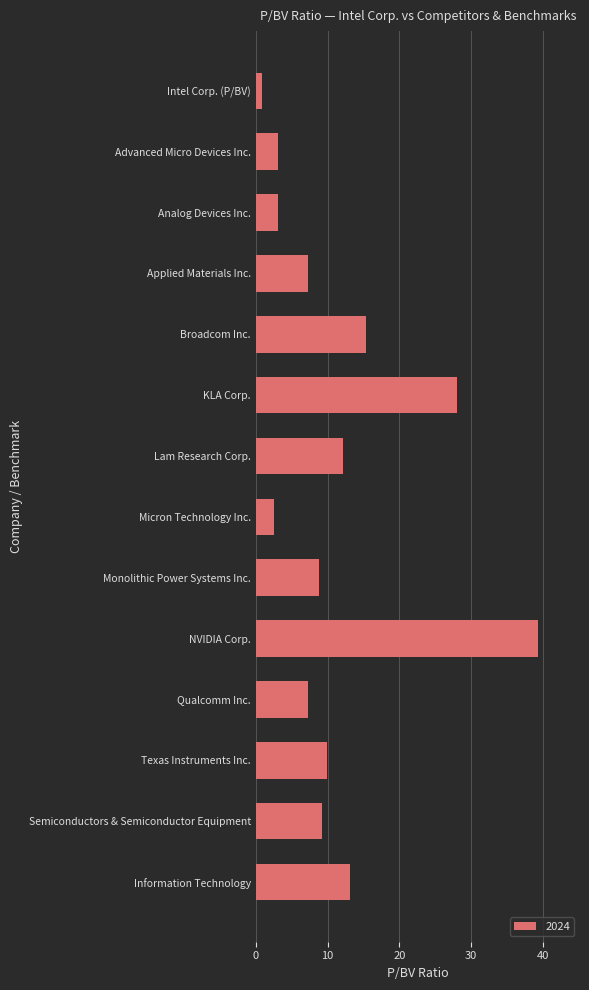

What position from the bottom is Texas Instruments Inc.?

3